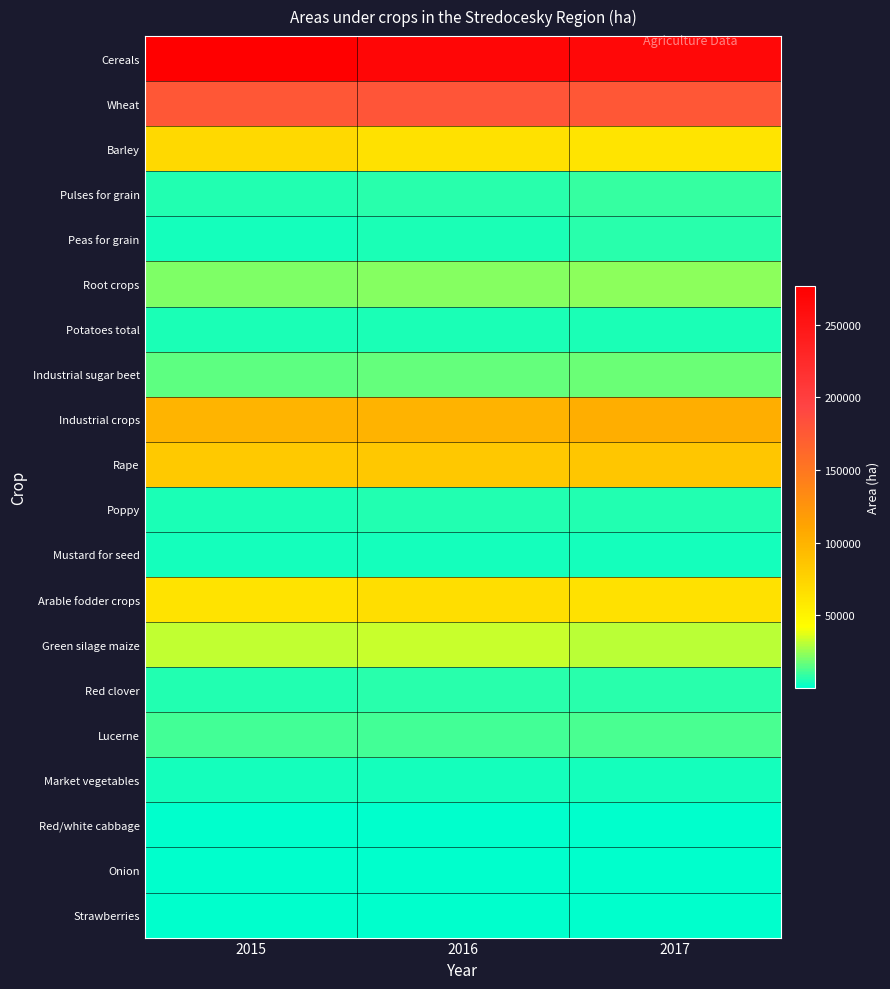

Reading left to right, what are all the values shown in this chart?

Cereals: 2015=276680.6	2016=268846.3	2017=265662.7
Wheat: 2015=176900.8	2016=178455.2	2017=176750.5
Barley: 2015=71329.4	2016=64712.1	2017=62241.4
Pulses for grain: 2015=6068.3	2016=7128.2	2017=9049.1
Peas for grain: 2015=3947.8	2016=5138.1	2017=7147.2
Root crops: 2015=21315.1	2016=22023.0	2017=23433.2
Potatoes total: 2015=5250.6	2016=5442.2	2017=5484.4
Industrial sugar beet: 2015=15923.2	2016=16434.6	2017=17846.3
Industrial crops: 2015=99158.2	2016=100390.2	2017=103186.9
Rape: 2015=82423.3	2016=83837.1	2017=84636.9
Poppy: 2015=5436.0	2016=6362.6	2017=6341.0
Mustard for seed: 2015=4085.3	2016=3455.0	2017=3548.8
Arable fodder crops: 2015=63367.8	2016=66820.1	2017=64507.9
Green silage maize: 2015=31986.4	2016=32658.4	2017=31210.2
Red clover: 2015=6211.7	2016=6772.2	2017=7031.2
Lucerne: 2015=11640.6	2016=12002.4	2017=12223.2
Market vegetables: 2015=3597.0	2016=3977.4	2017=3985.5
Red/white cabbage: 2015=194.8	2016=209.4	2017=218.4
Onion: 2015=841.2	2016=854.1	2017=943.9
Strawberries: 2015=137.8	2016=185.2	2017=193.6